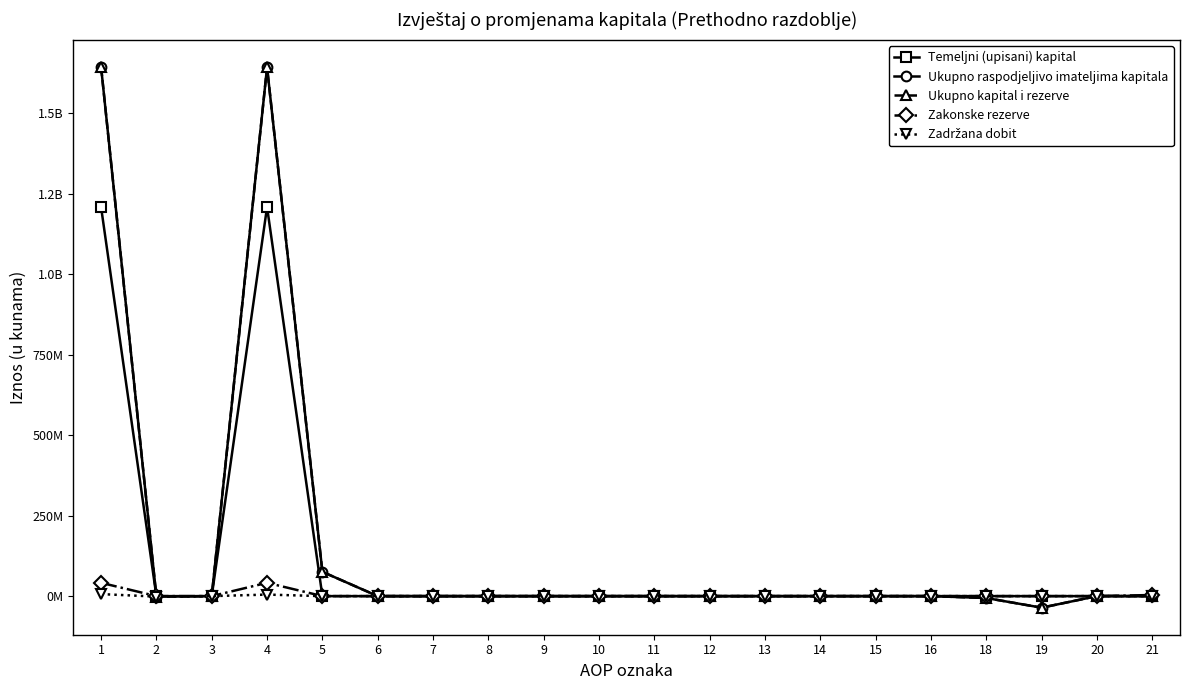

True or false: Temeljni (upisani) kapital and Zadržana dobit intersect in this chart.

False